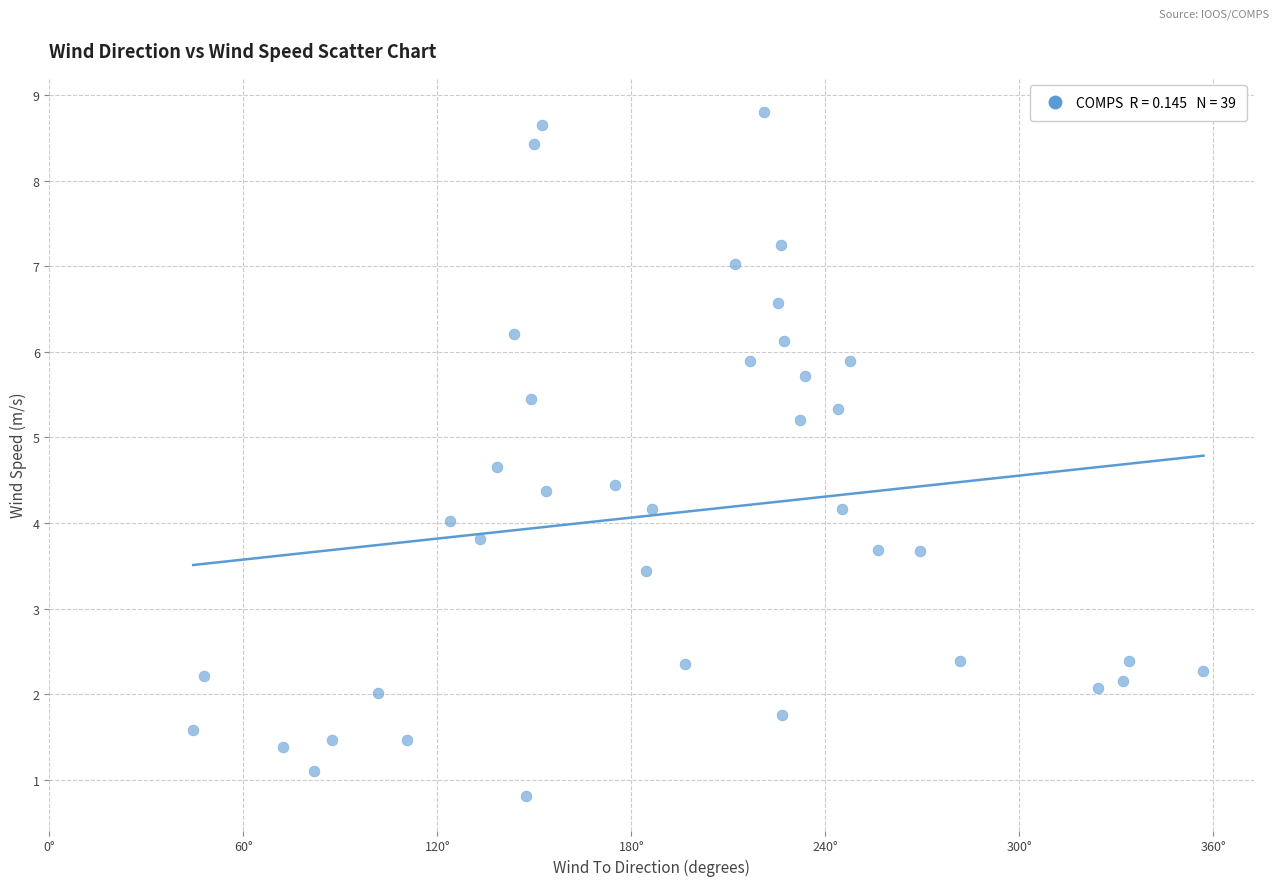

What is the range of X values (max minus min)?

312.5